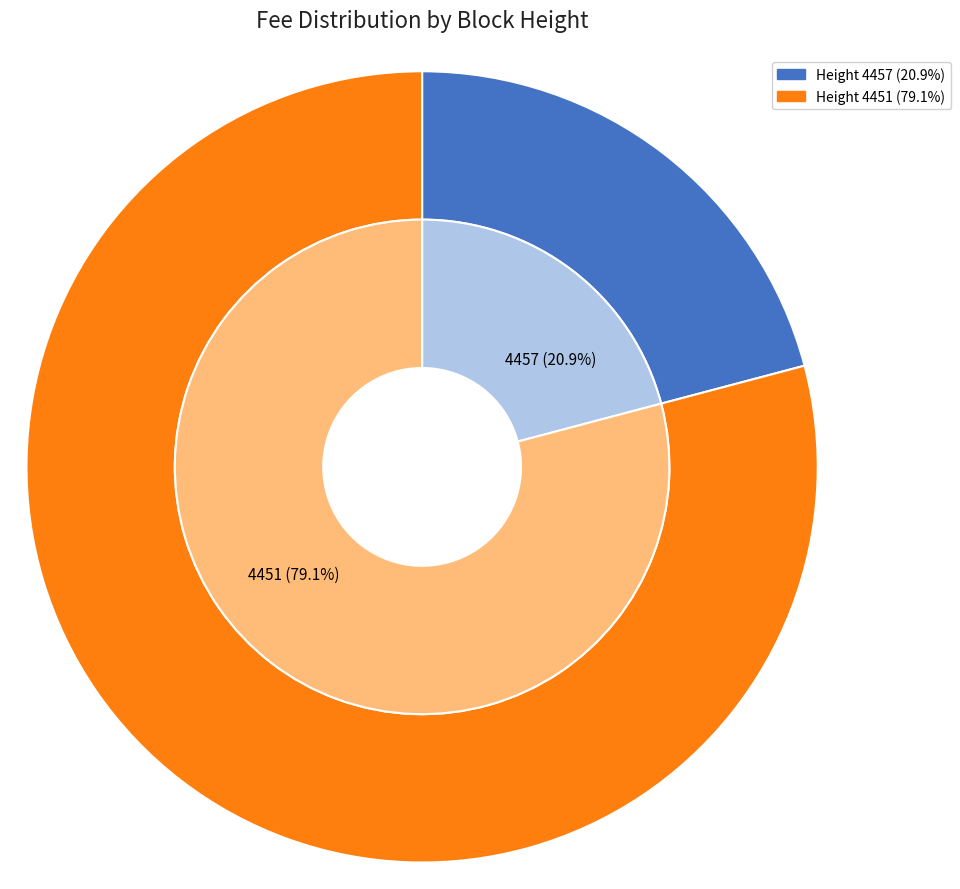

To the nearest percent, what is the difference between the 4457 and 4451 slice percentages?

58%